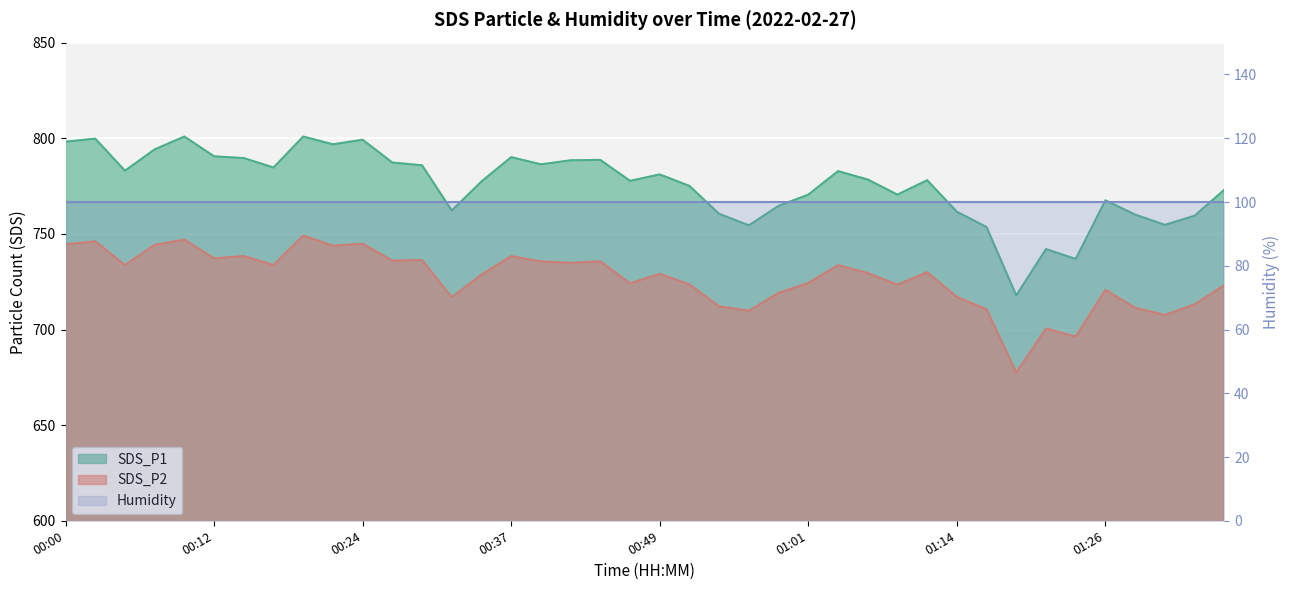

What is the maximum value shown in the chart?

800.9